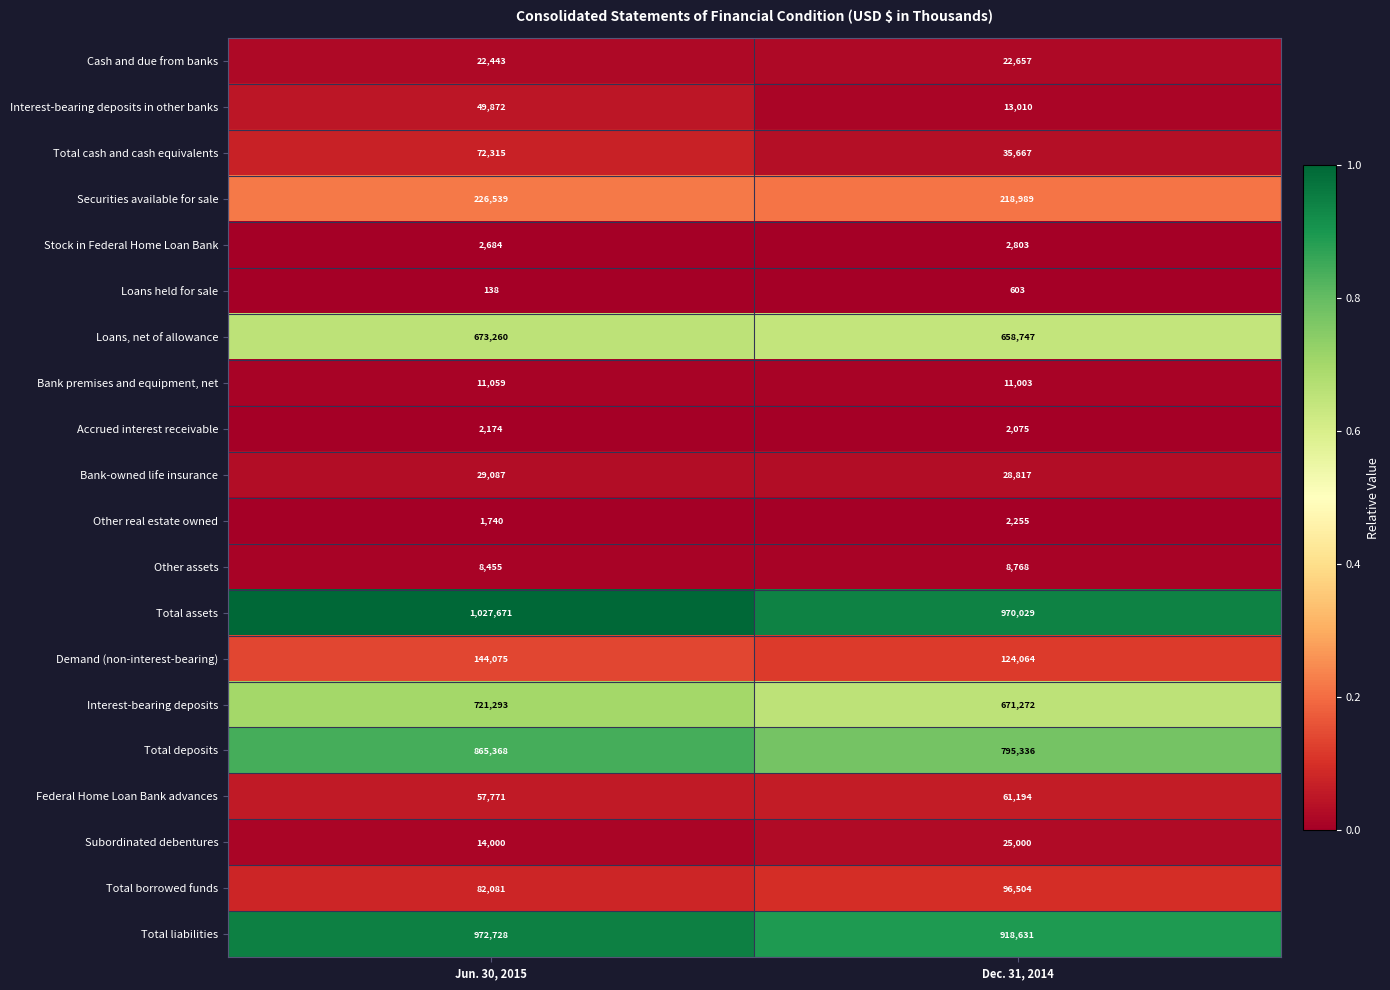

What value does the Subordinated debentures series have at Dec. 31, 2014, to the nearest 50?

25000